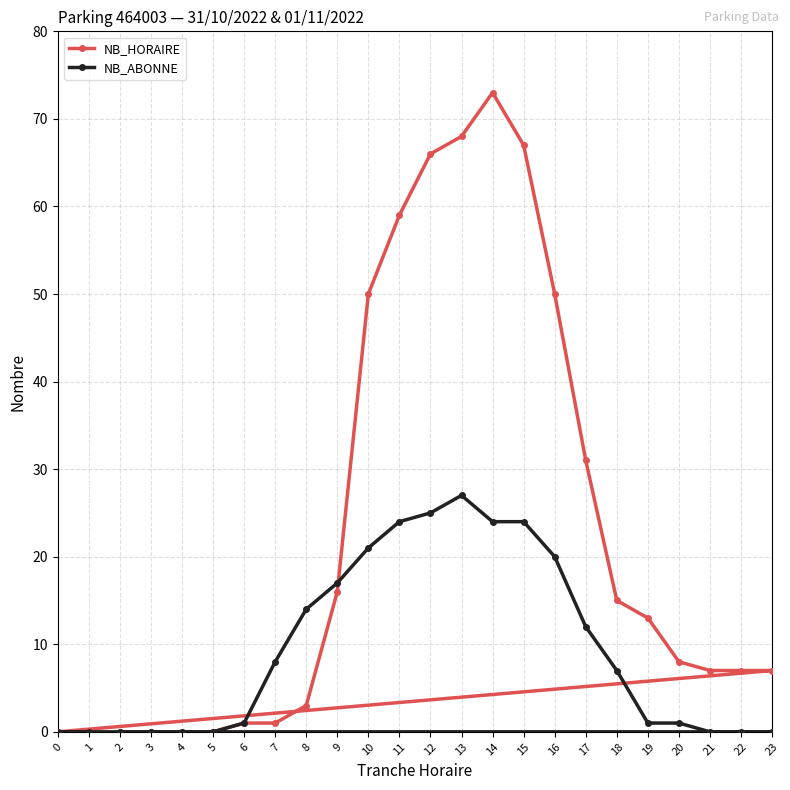

True or false: NB_HORAIRE and NB_ABONNE intersect in this chart.

True